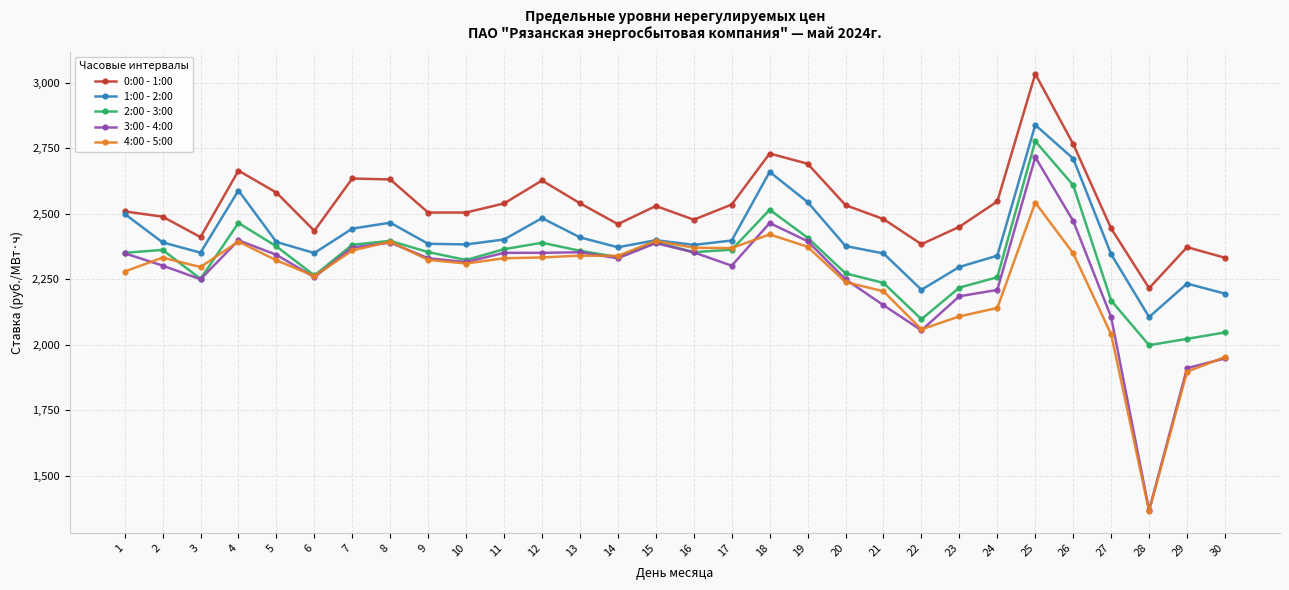

What is the maximum value for 1:00 - 2:00?

2838.2